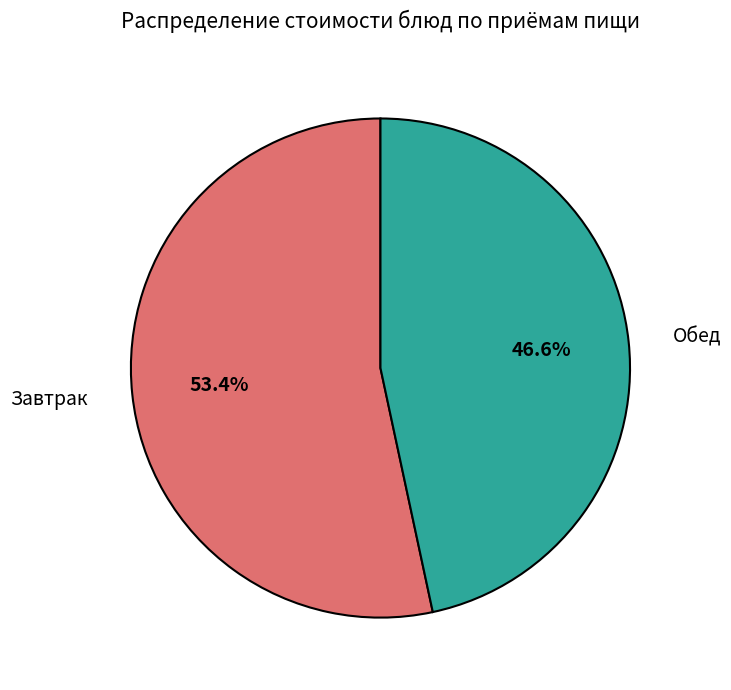

What is the ratio of the value at Обед to the value at Завтрак?

0.9